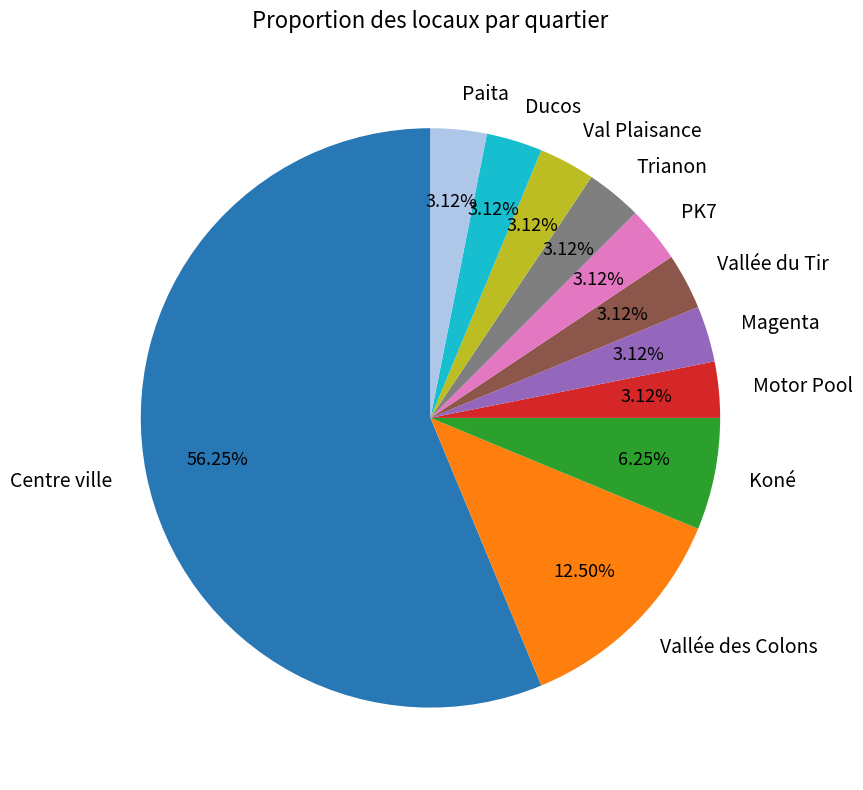

Do Vallée des Colons and PK7 together represent more than half of the pie?

No